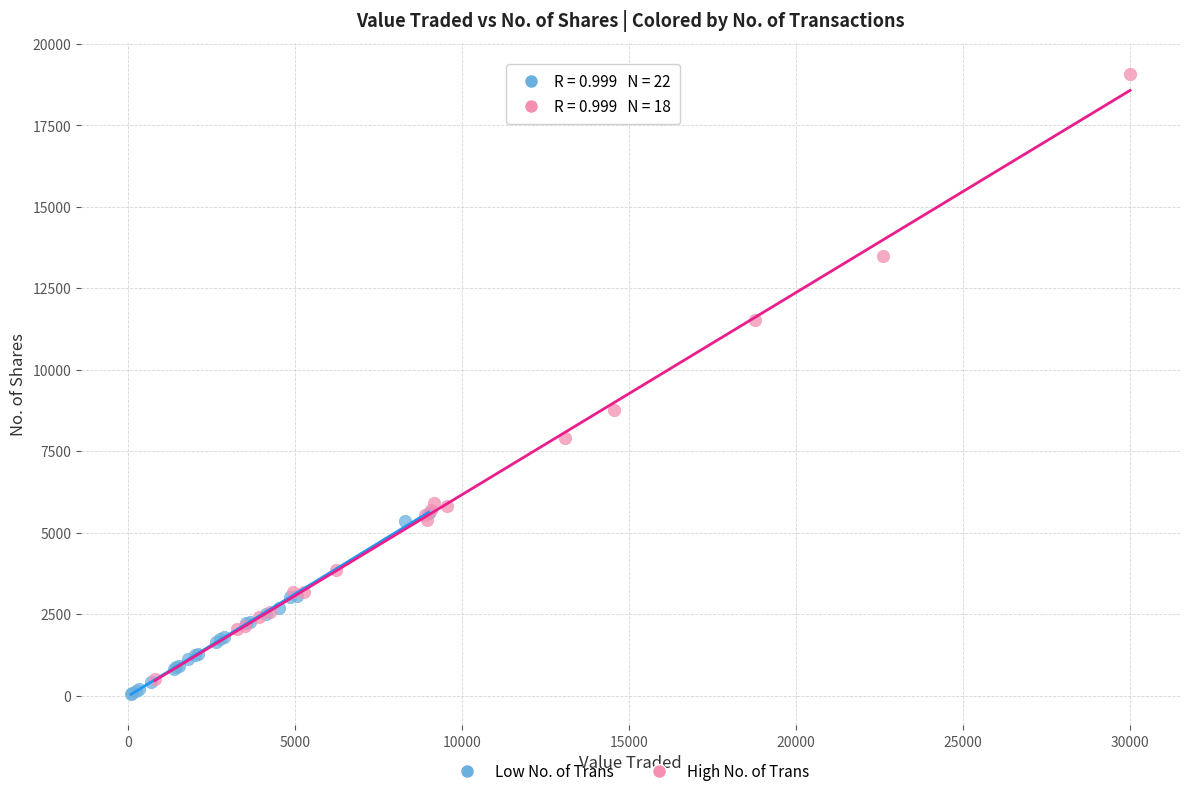

Which series has the largest Y range (max minus min)?

High No. of Trans